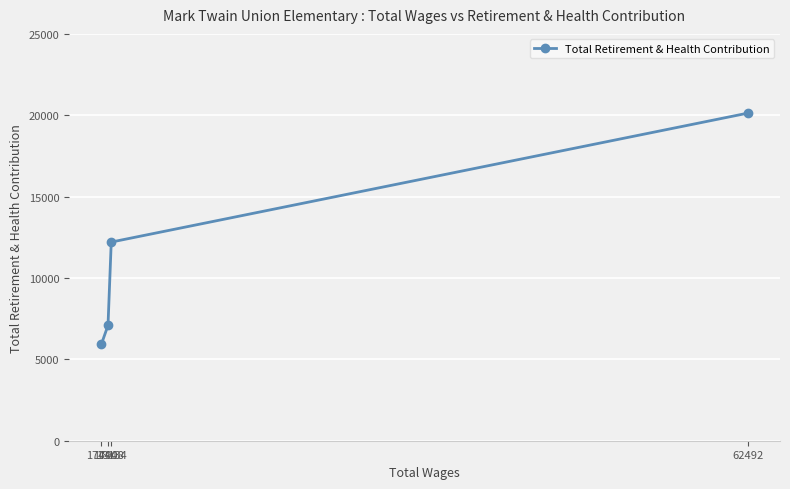

True or false: the data has more than 2 interior local peaks.

False